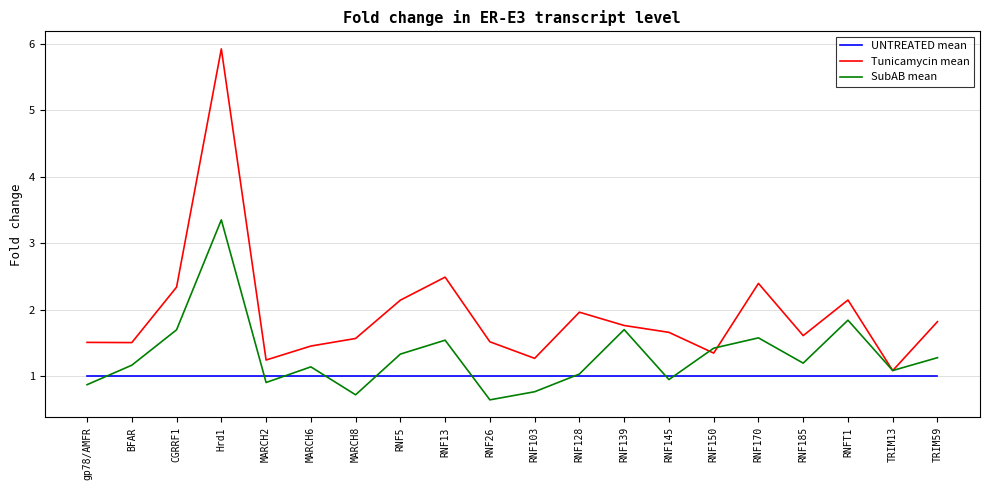

How many interior local peaks does the Tunicamycin mean series have?

5